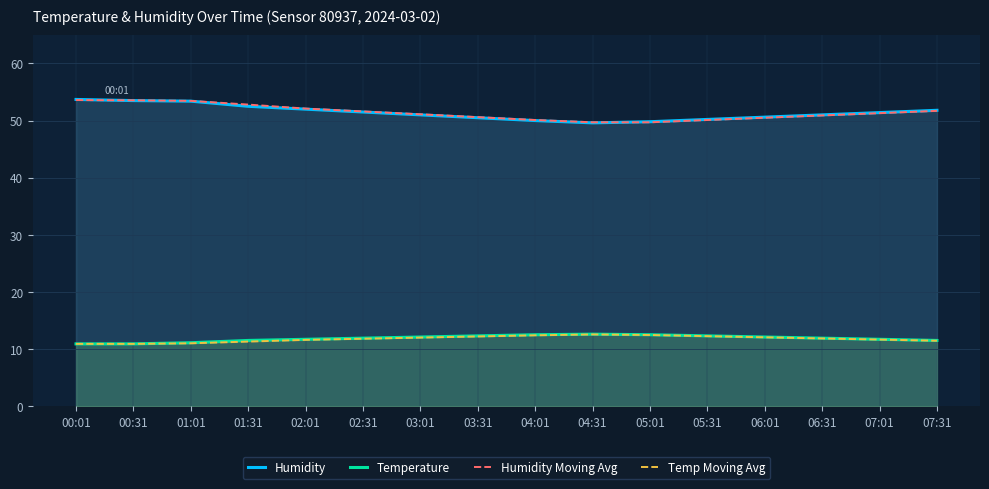

Which has a higher value, 03:31 or 00:31?

00:31